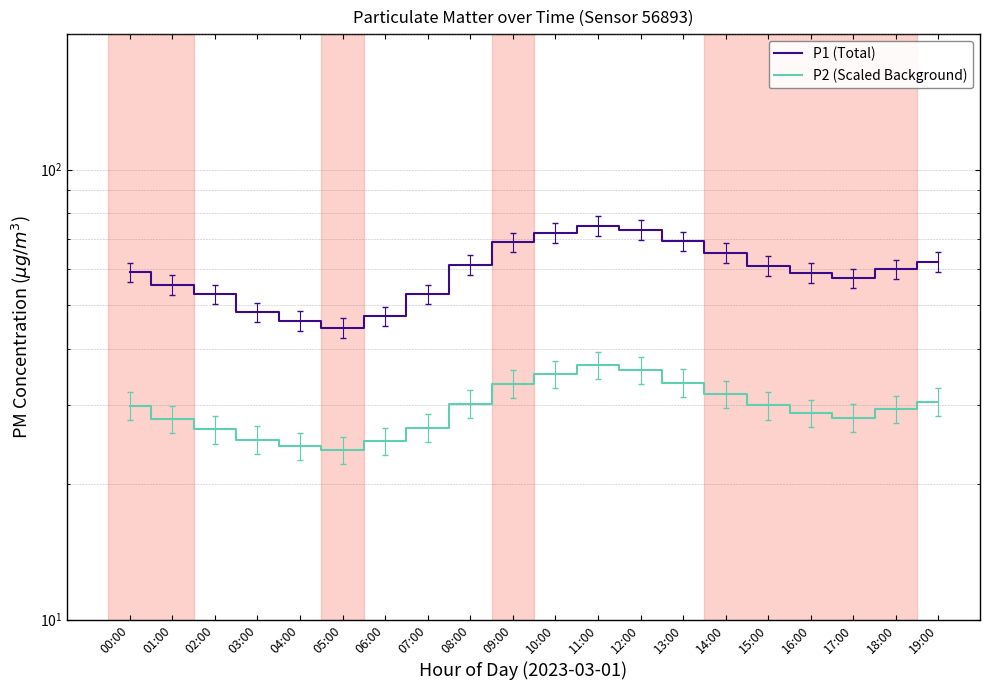

Is this an area chart (filled region under the line)?

No